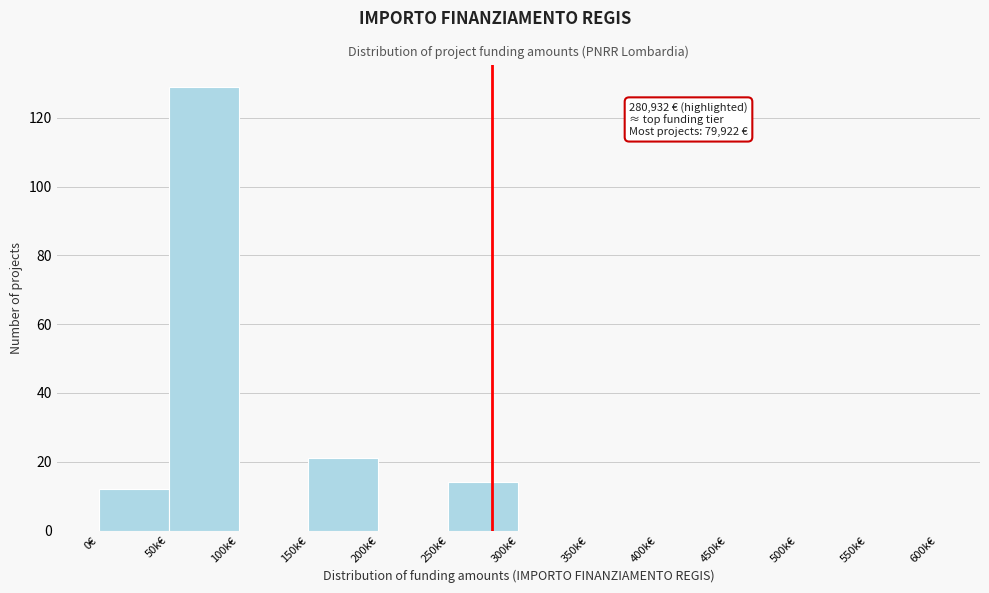

Reading right to left, transcribe all the data shown in this chart.

550k€=0	500k€=0	450k€=0	400k€=0	350k€=0	300k€=0	250k€=14	200k€=0	150k€=21	100k€=0	50k€=129	0€=12